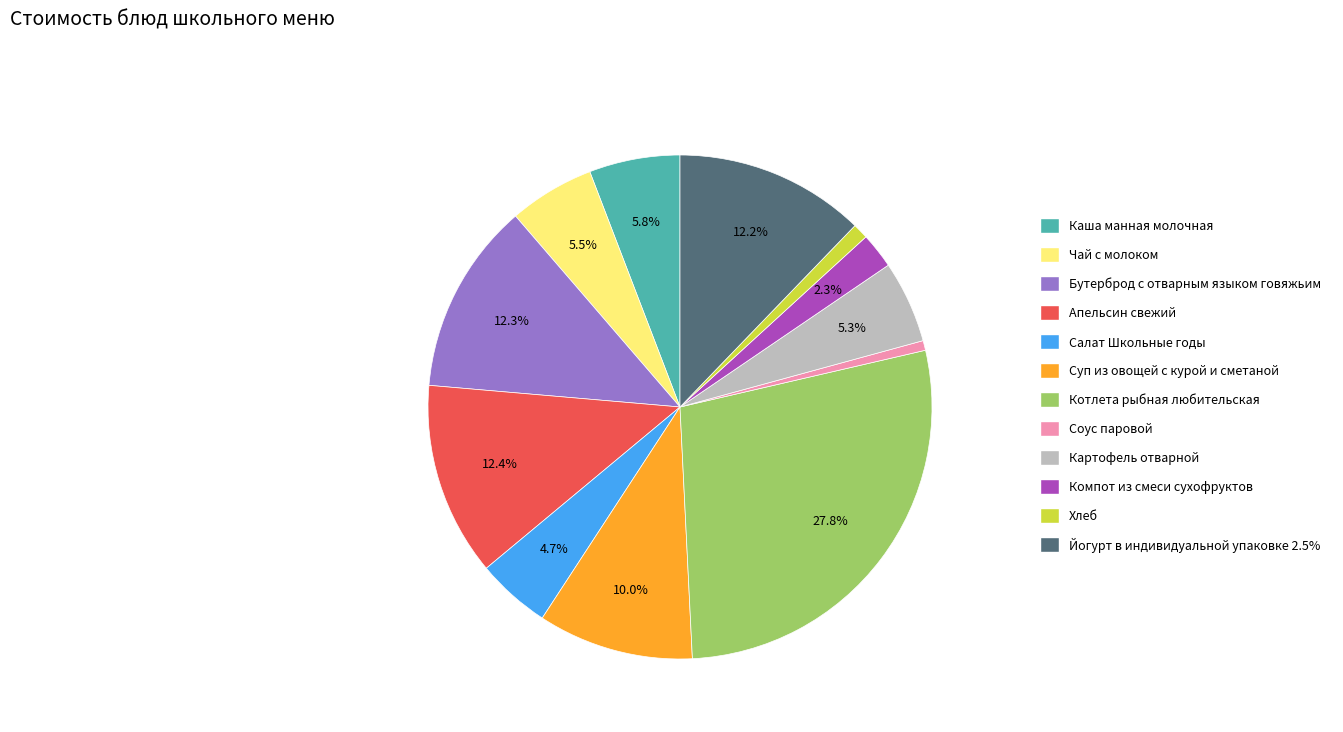

What is the ratio of the value at Апельсин свежий to the value at Салат Школьные годы?

2.6